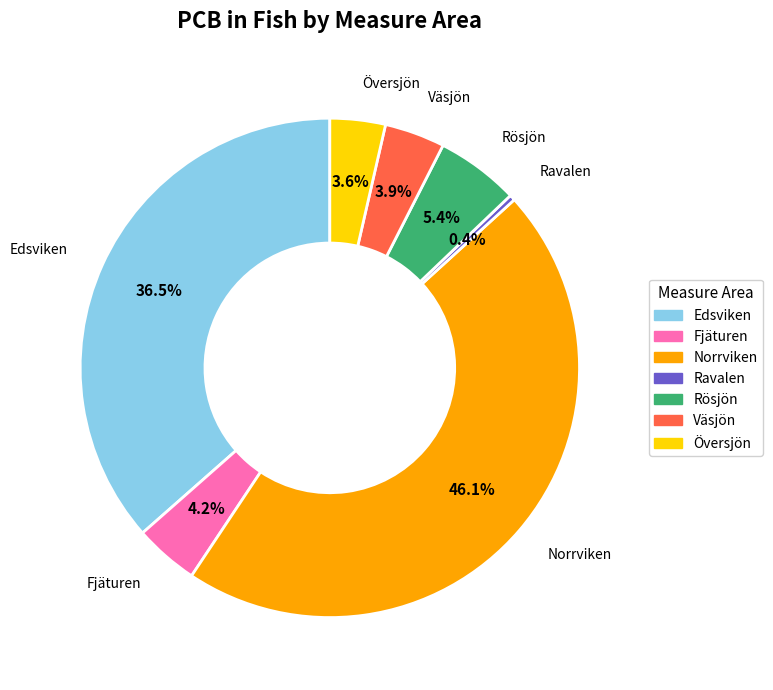

Is it true that Rösjön is 16% of the pie?

False